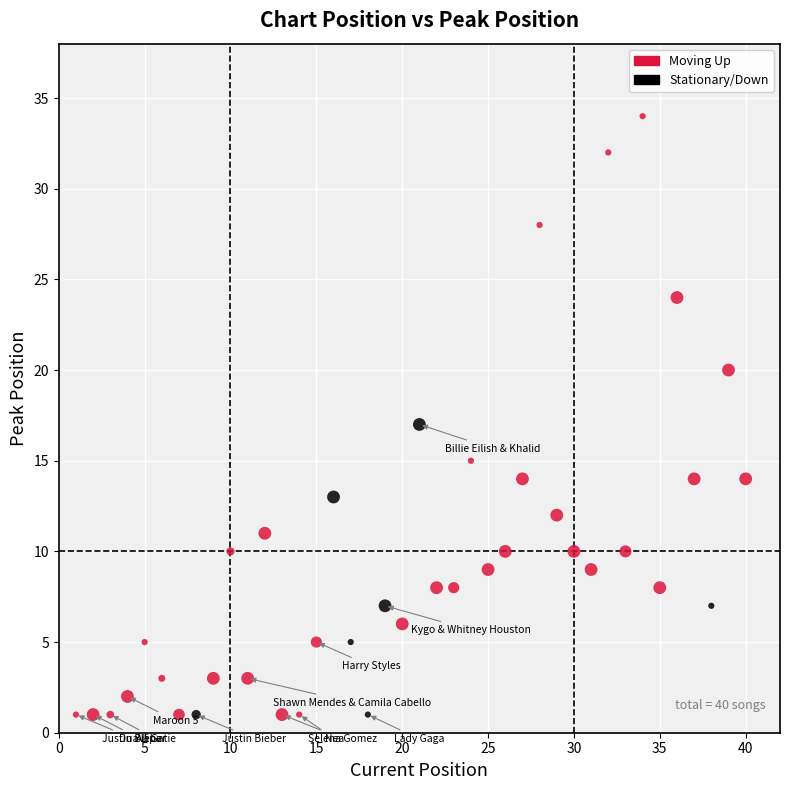

Which series has the largest Y range (max minus min)?

Moving Up